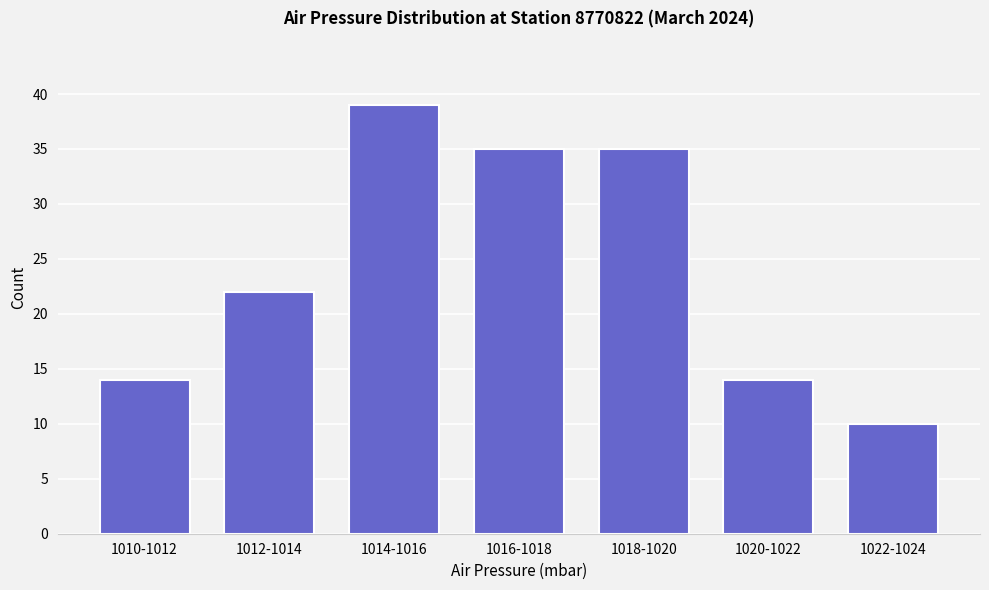

Reading left to right, what are all the values shown in this chart?

14	22	39	35	35	14	10